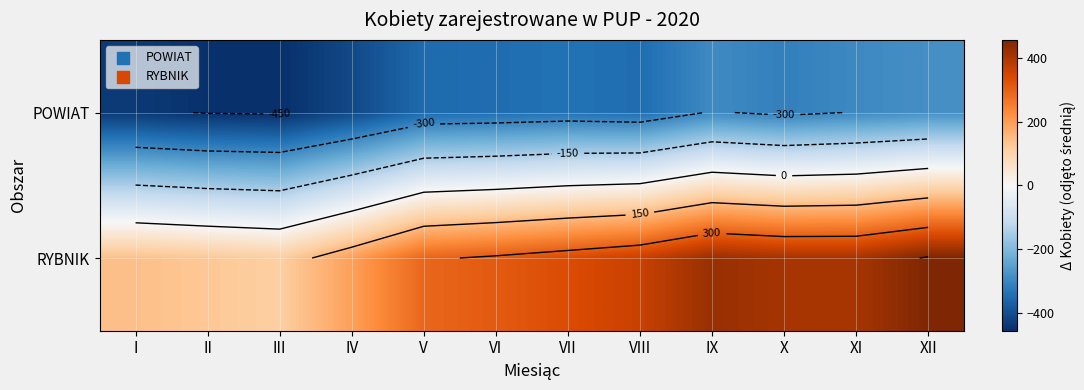

Which series has the widest spread of values?

RYBNIK